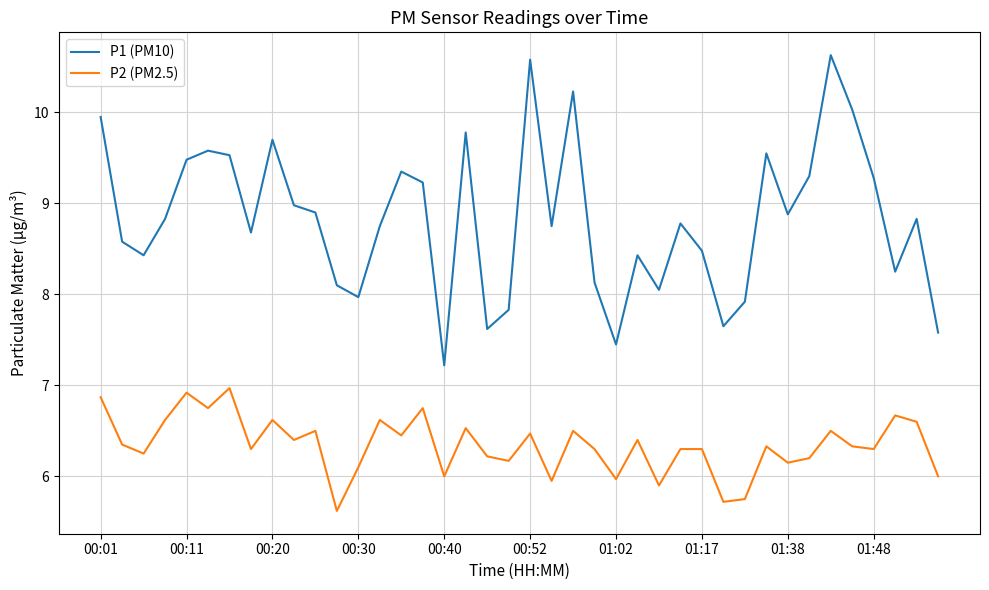

Which series has the largest total across all categories?

P1 (PM10)